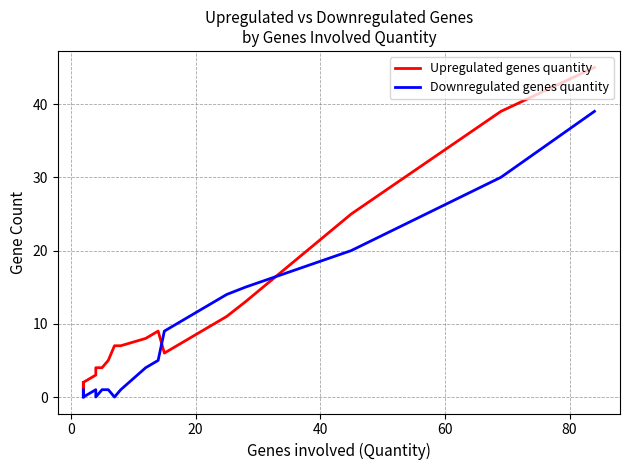

True or false: Upregulated genes quantity has a value of 3 at 20.

False